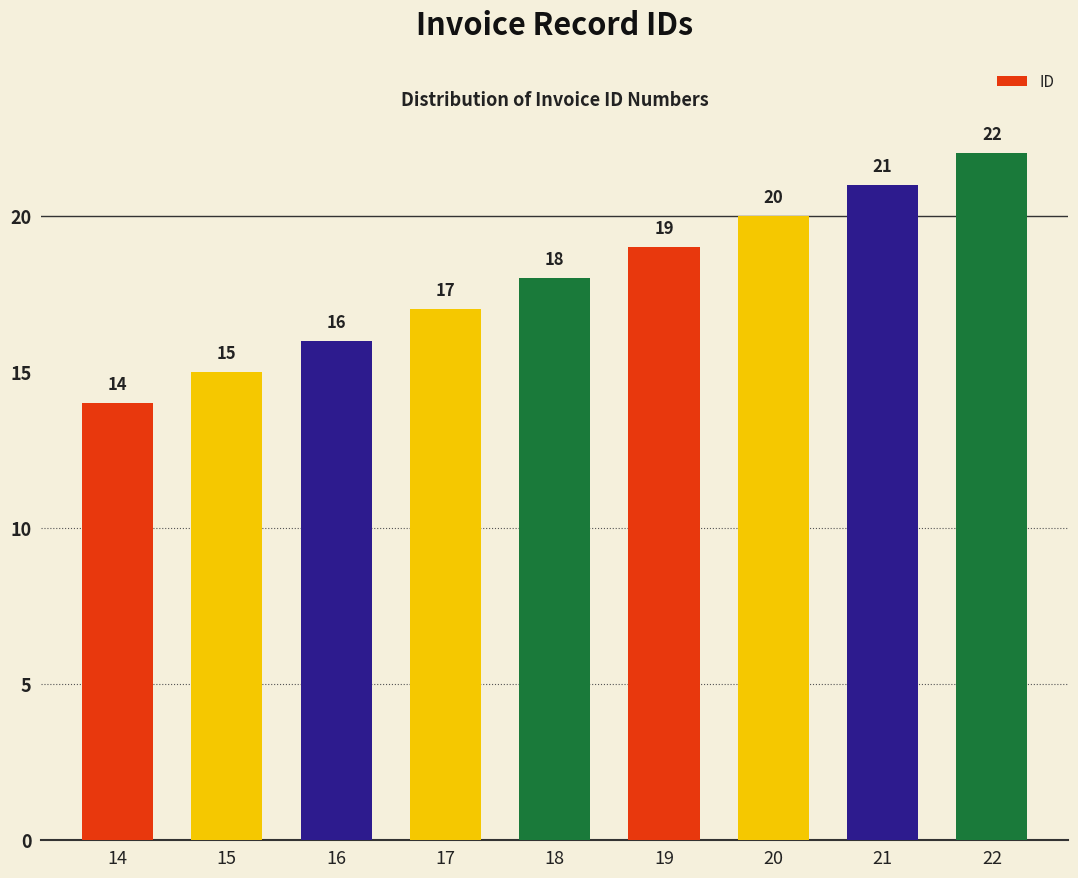

Does the chart contain any negative values?

No